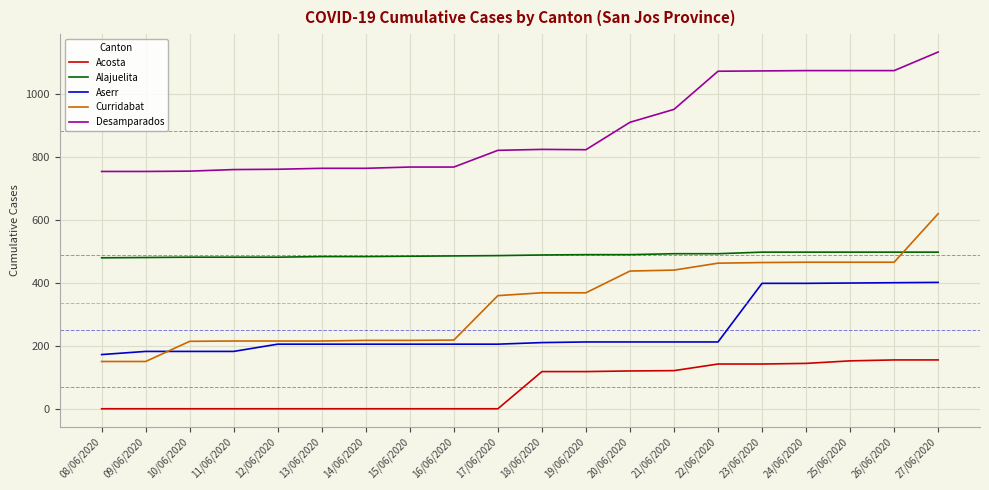

Is this an area chart (filled region under the line)?

No